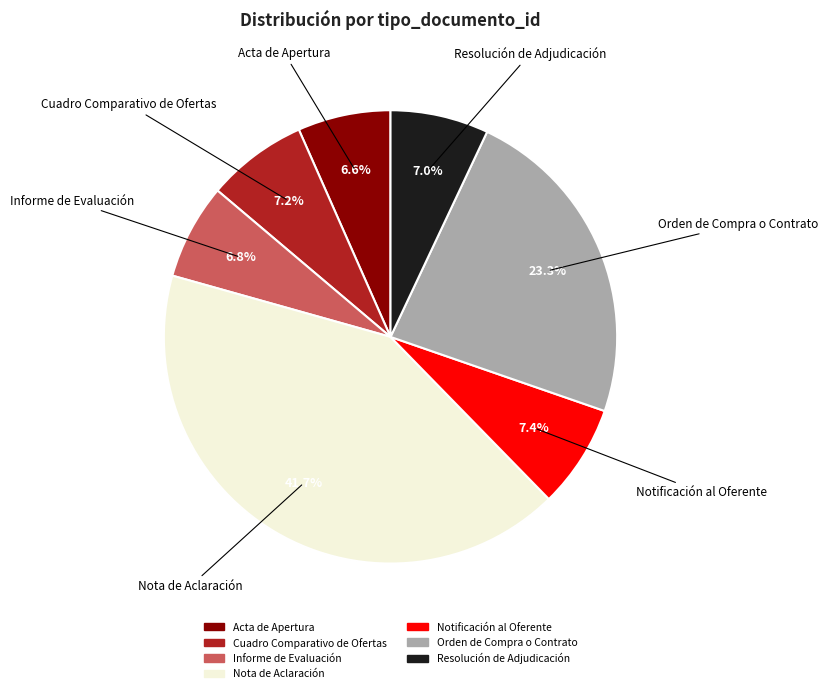

Which slice is the largest?

Nota de Aclaración